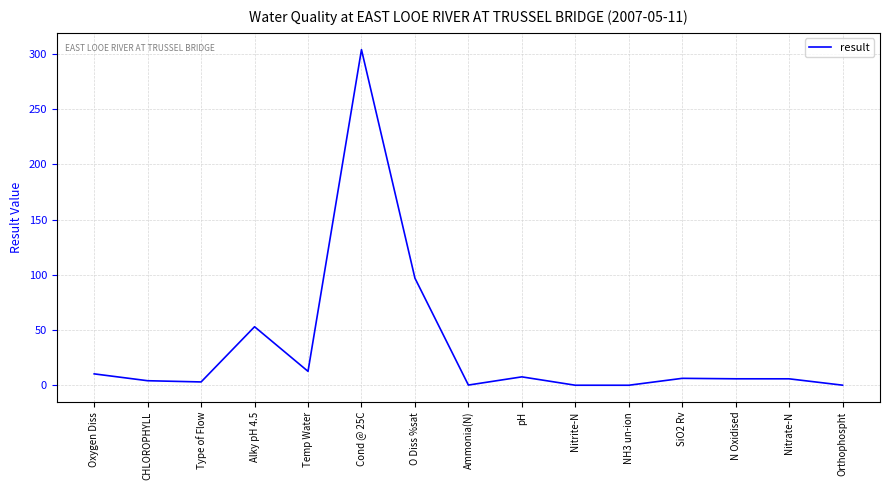

At which category does the chart reach its peak across all series?

Cond @ 25C